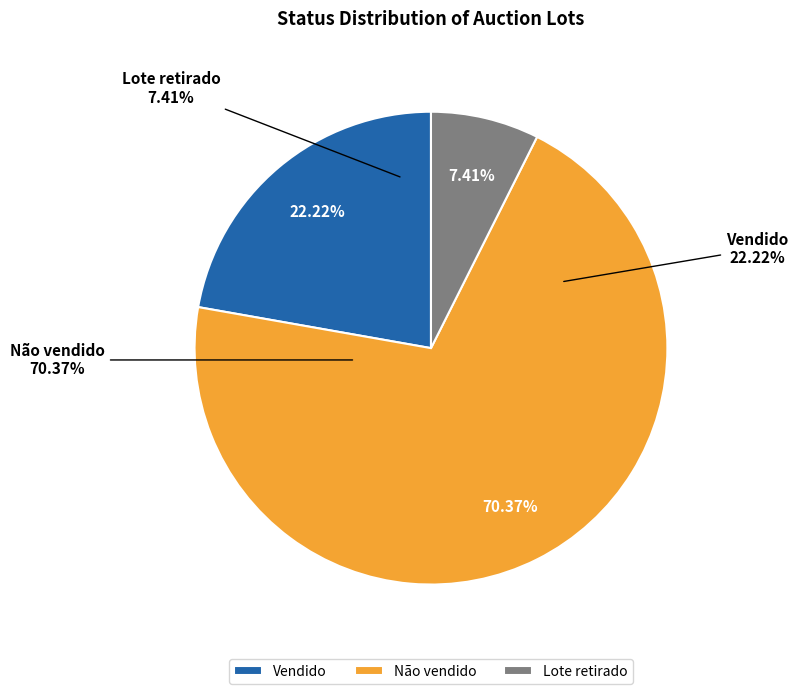

Is Lote retirado the majority of the pie?

No